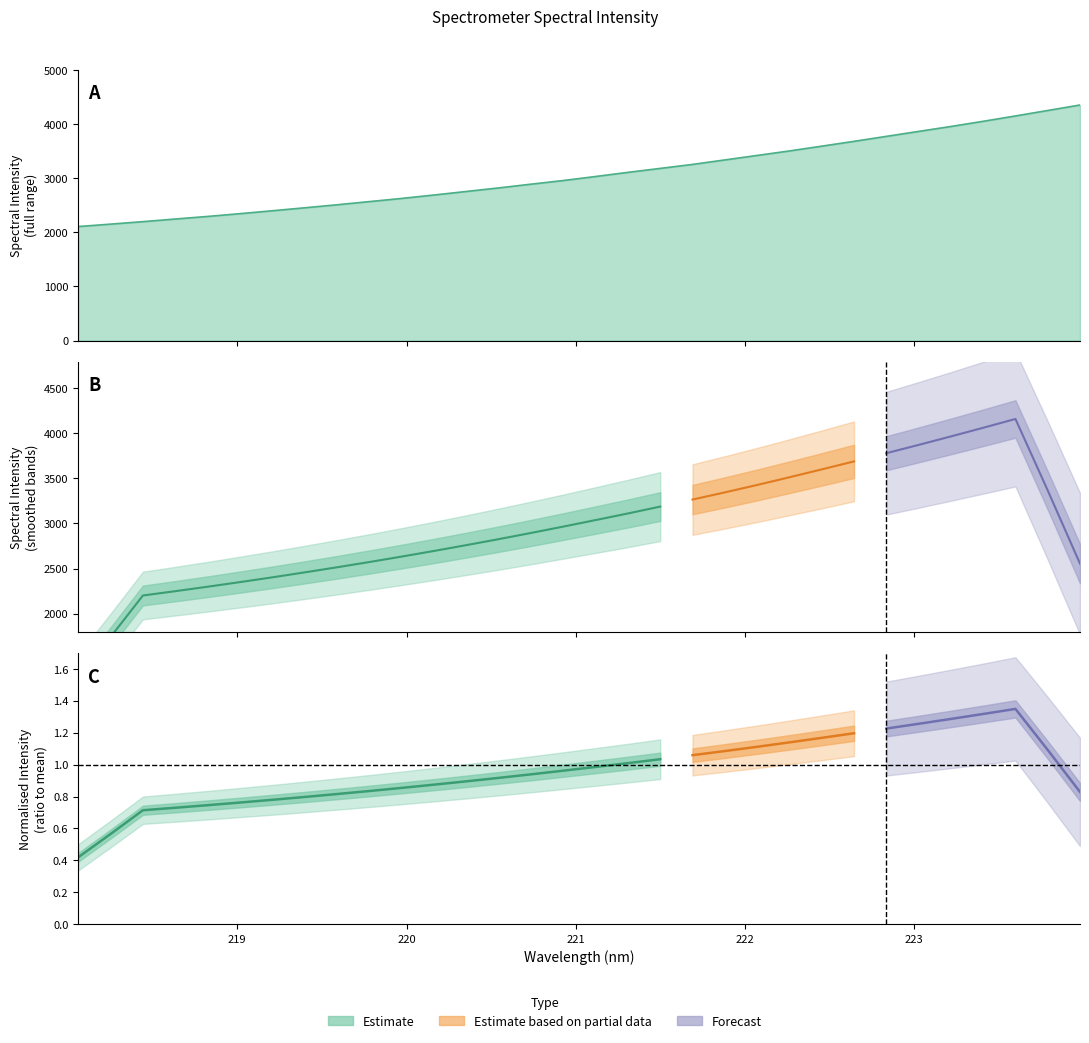

The value at 222.263 is 2268.2. True or false?

False